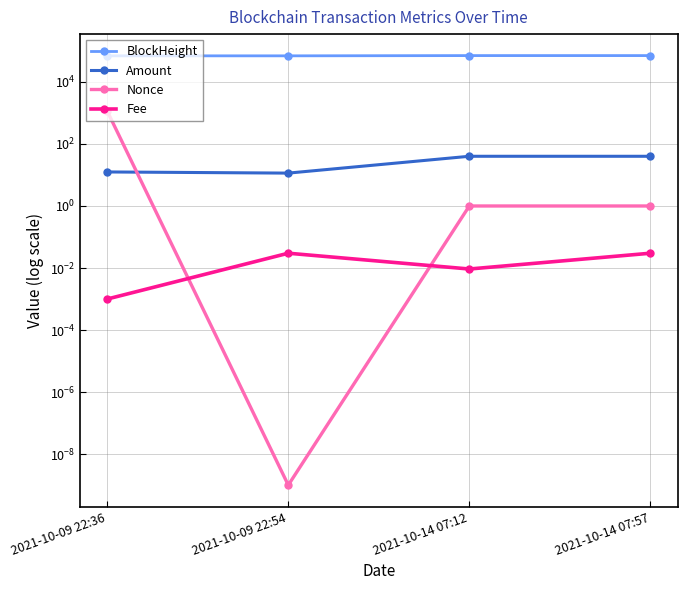

At which category does the chart reach its peak across all series?

2021-10-14 07:57